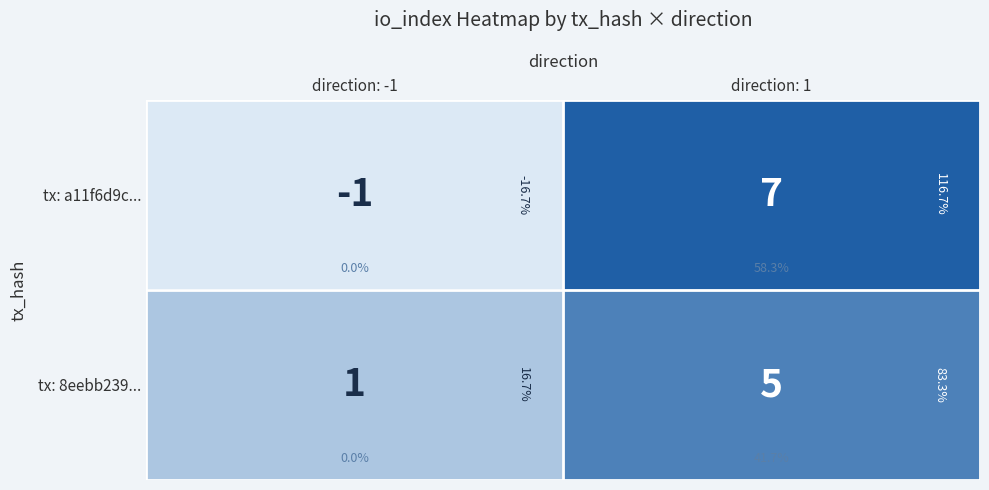

Is it true that tx: 8eebb239... equals 2 at direction: -1?

False